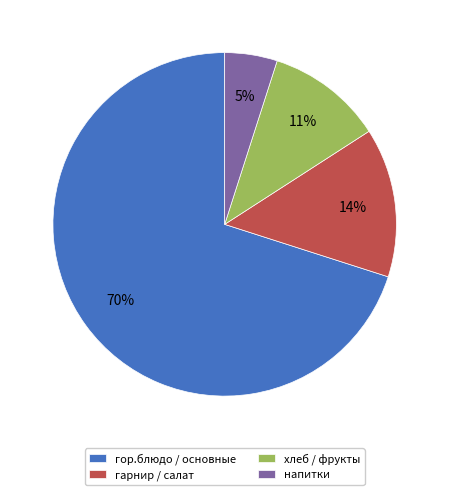

What percentage is the хлеб / фрукты slice, to the nearest percent?

11%